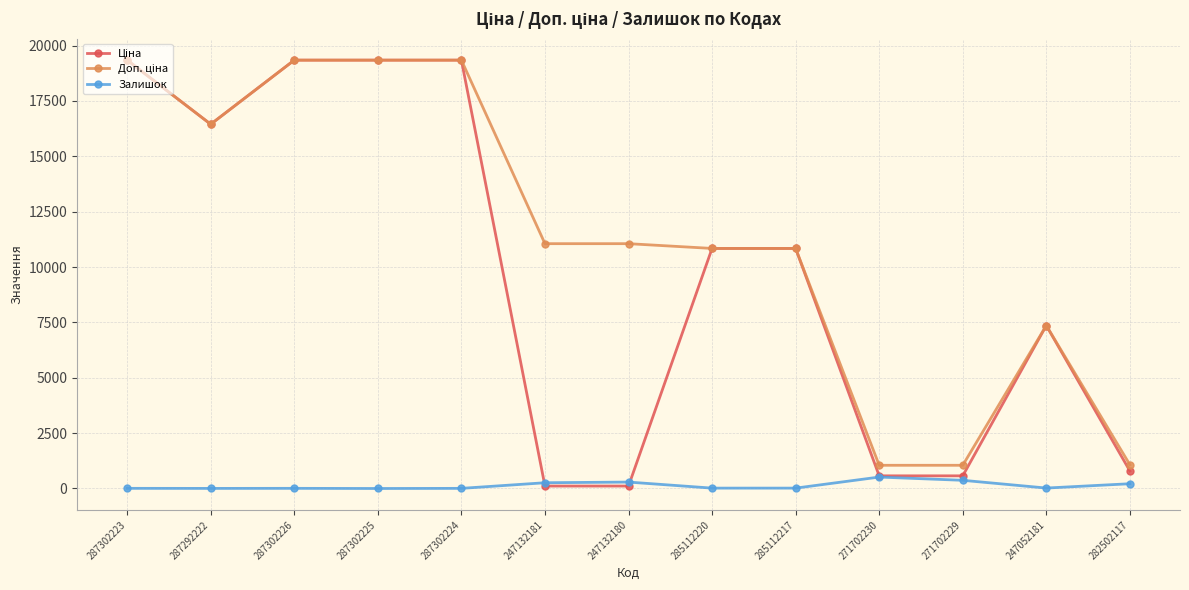

What is the total value across all series at 271702230?

2135.6